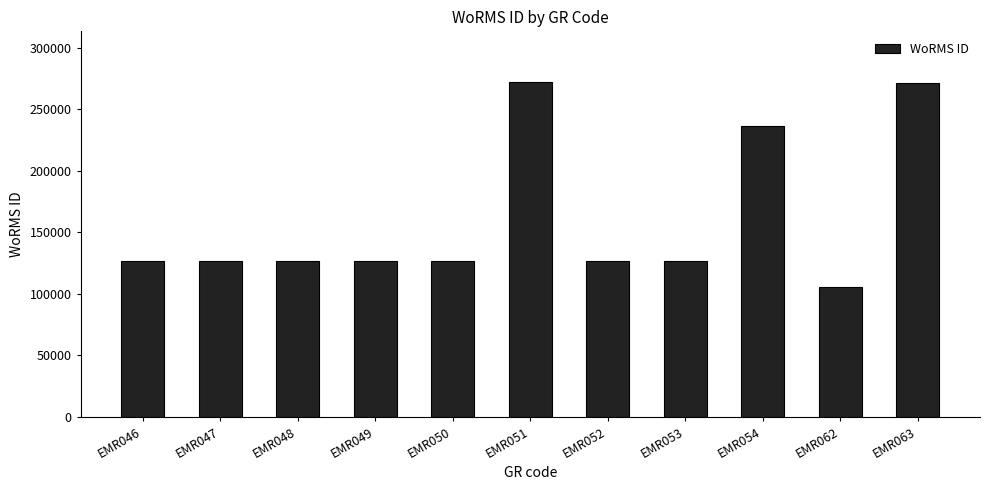

Approximately how many times larger is the value at EMR053 compared to EMR062?

1.2